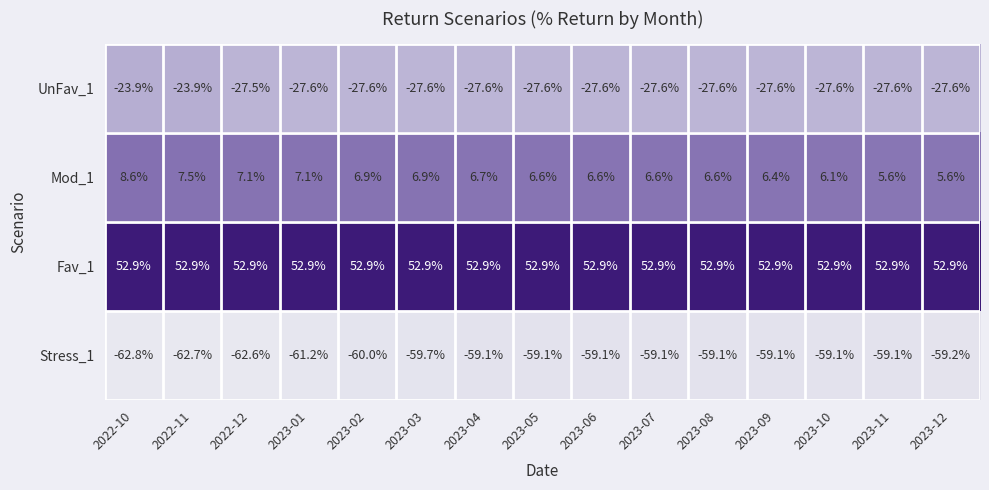

The Mod_1 series shows 10.3 at 2023-03. True or false?

False